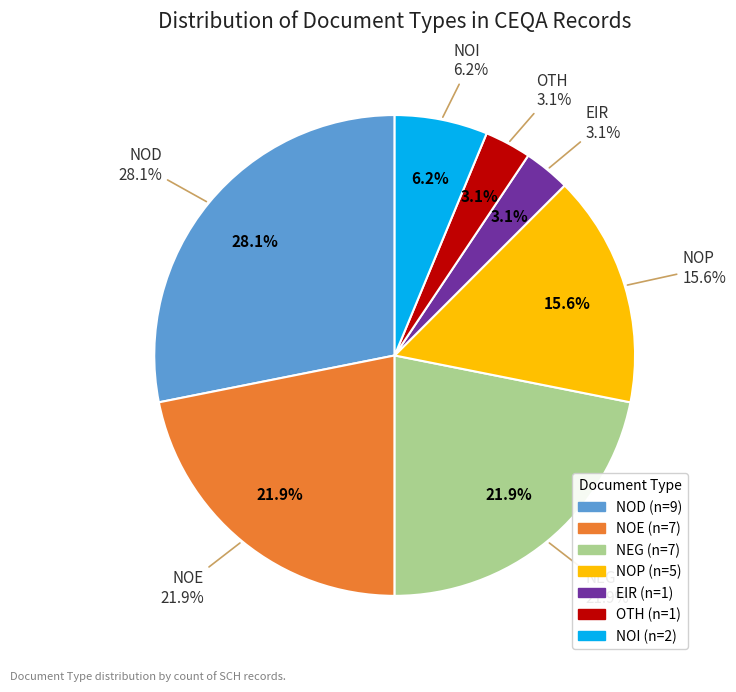

What is the largest slice in the pie chart?

NOD